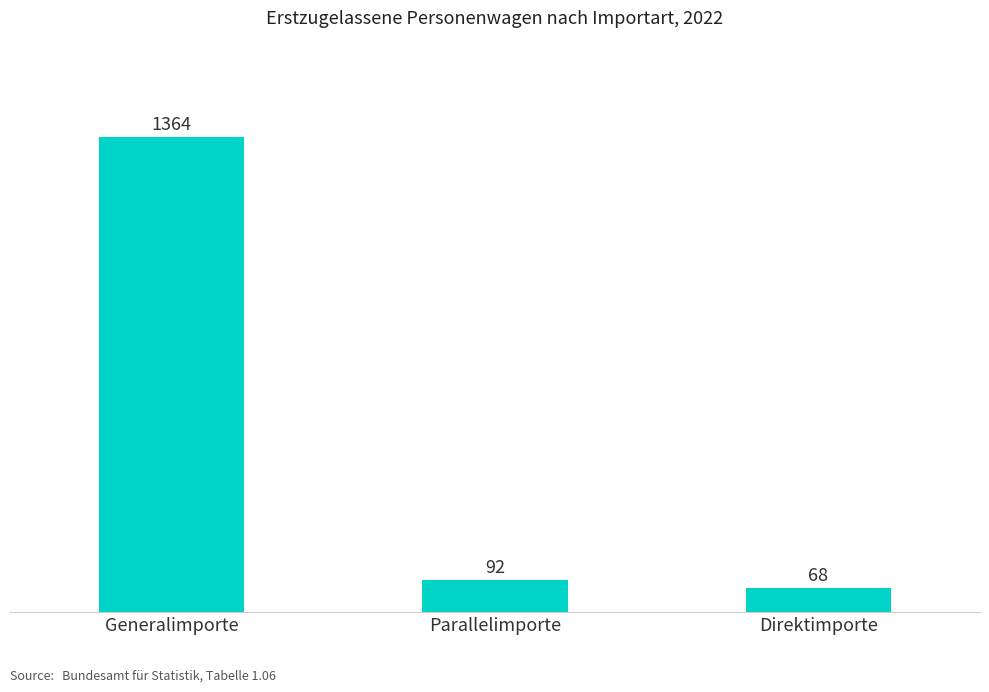

List the labels in order of value, smallest first.

Direktimporte, Parallelimporte, Generalimporte